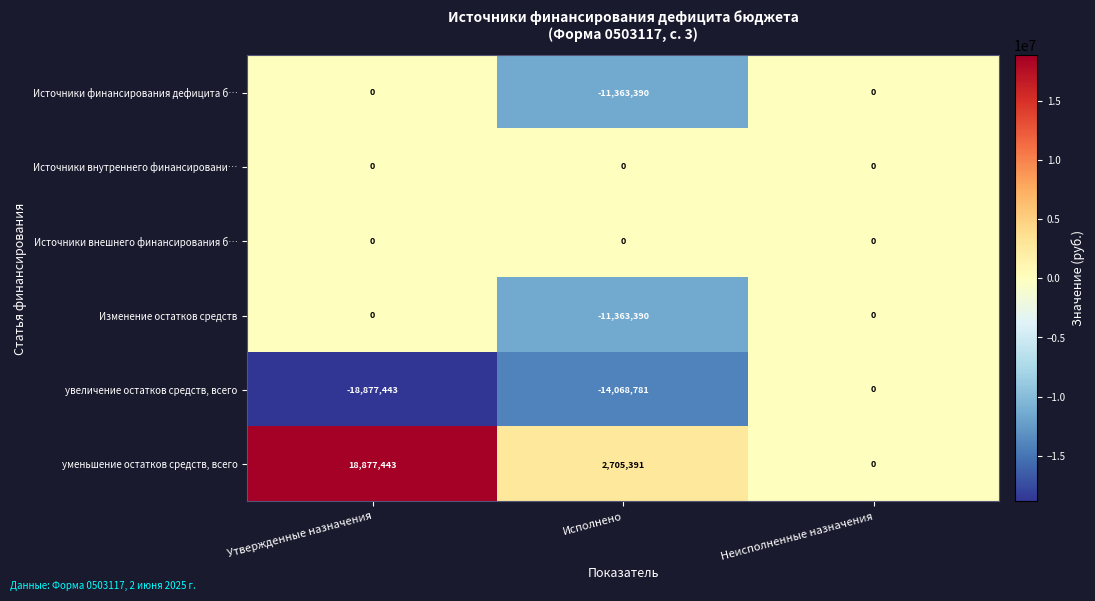

At which category does the chart reach its peak across all series?

Утвержденные назначения